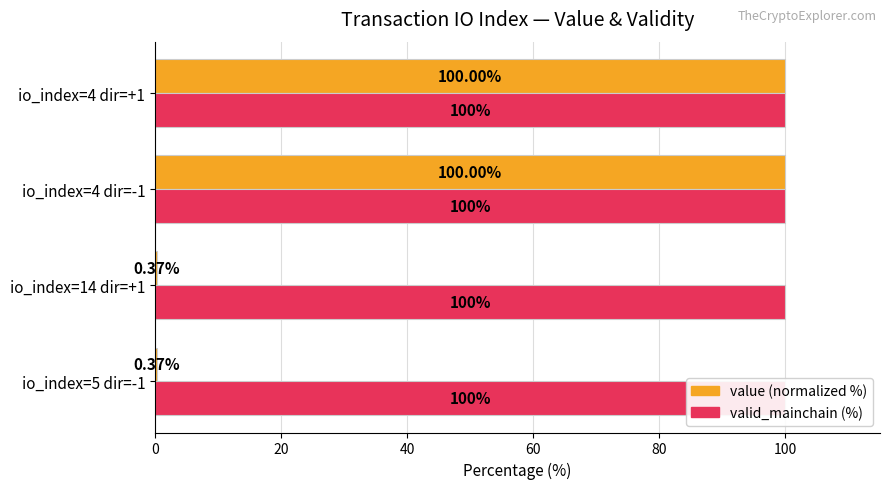

True or false: valid_mainchain (%) has a value of 0.6 at 20.

False